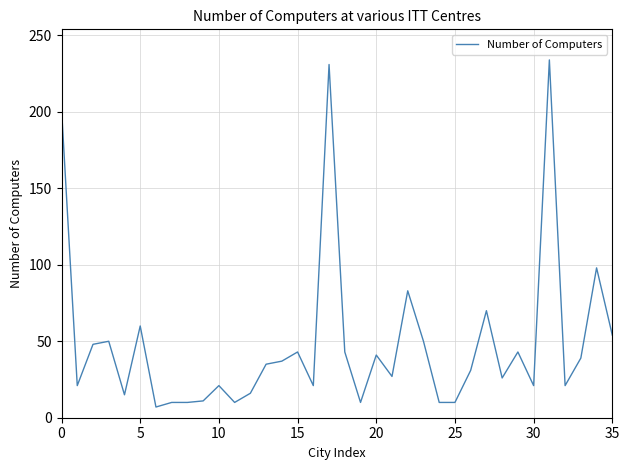

What is the greatest value displayed?

234